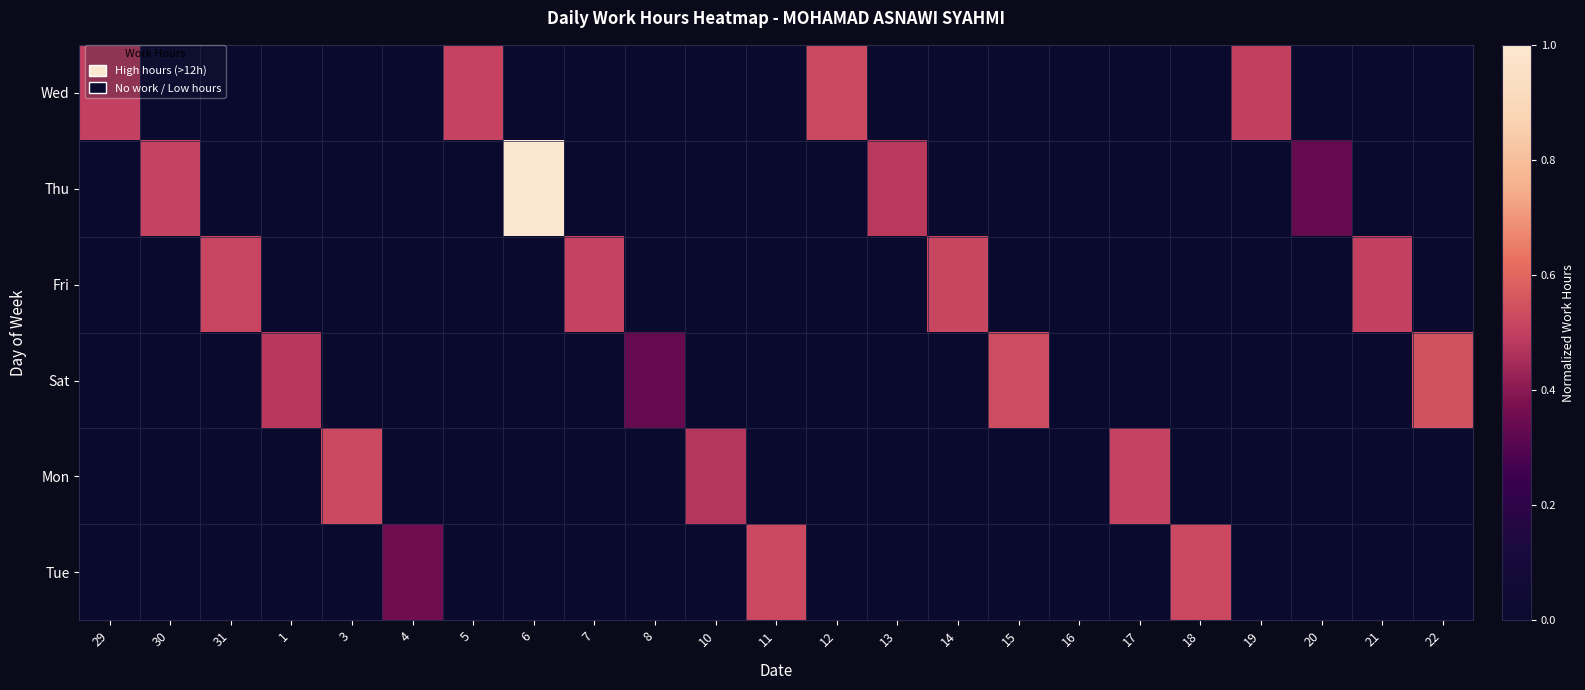

Which series has the largest range (max minus min)?

Thu